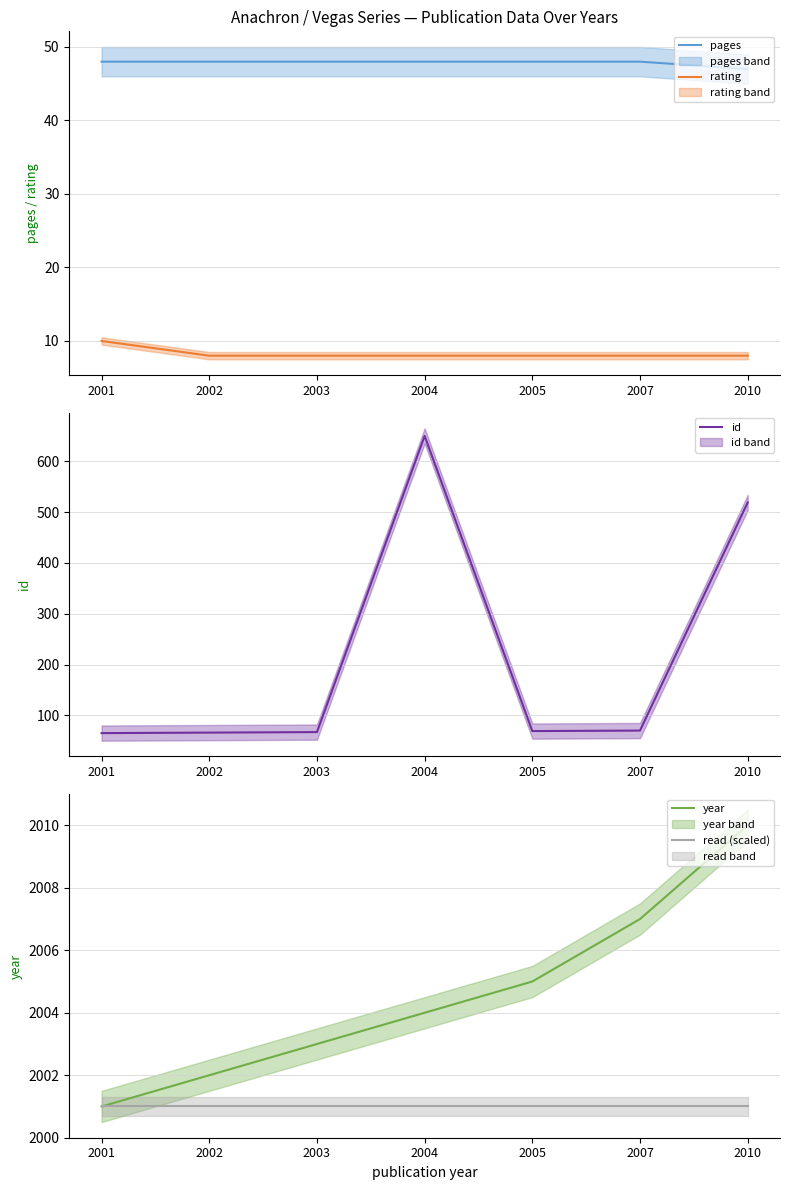

True or false: year and rating intersect in this chart.

False